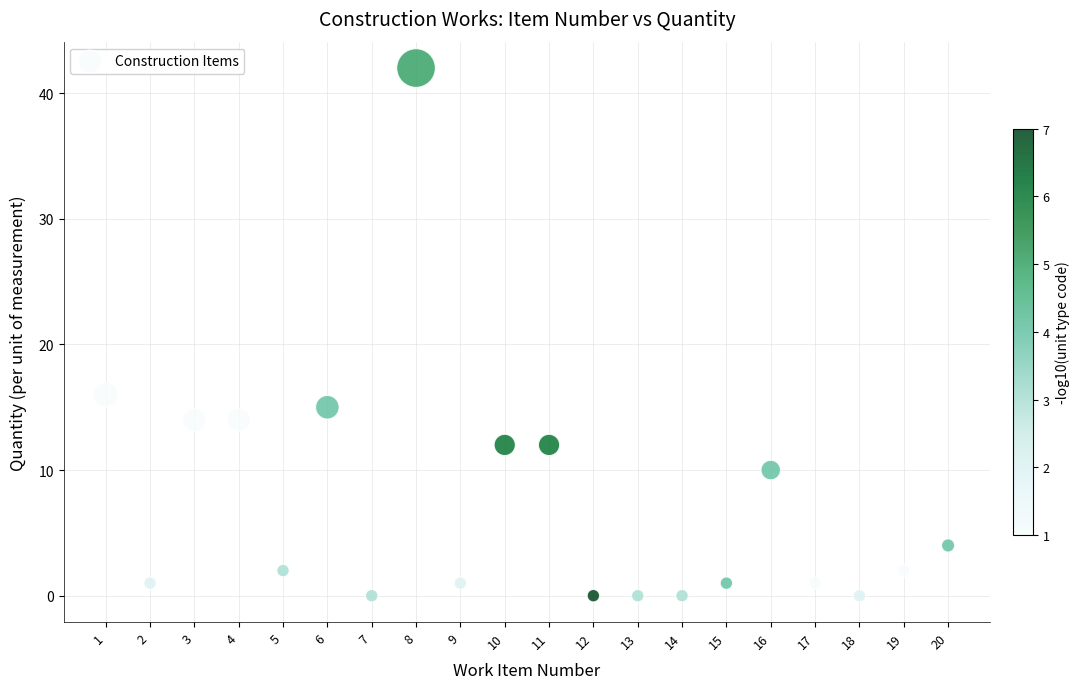

What Y value in the scatter plot is closest to 21?

16